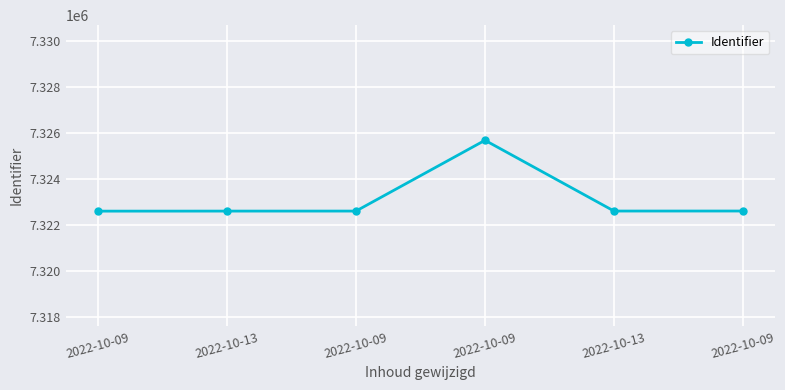

What is the change in value from 2022-10-09 to 2022-10-09?

+3